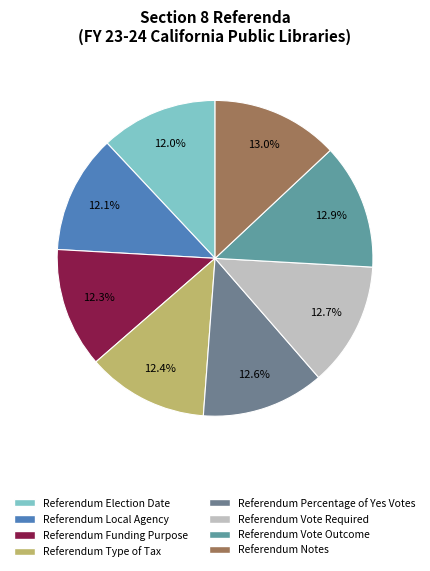

Count the number of slices in the pie.

8